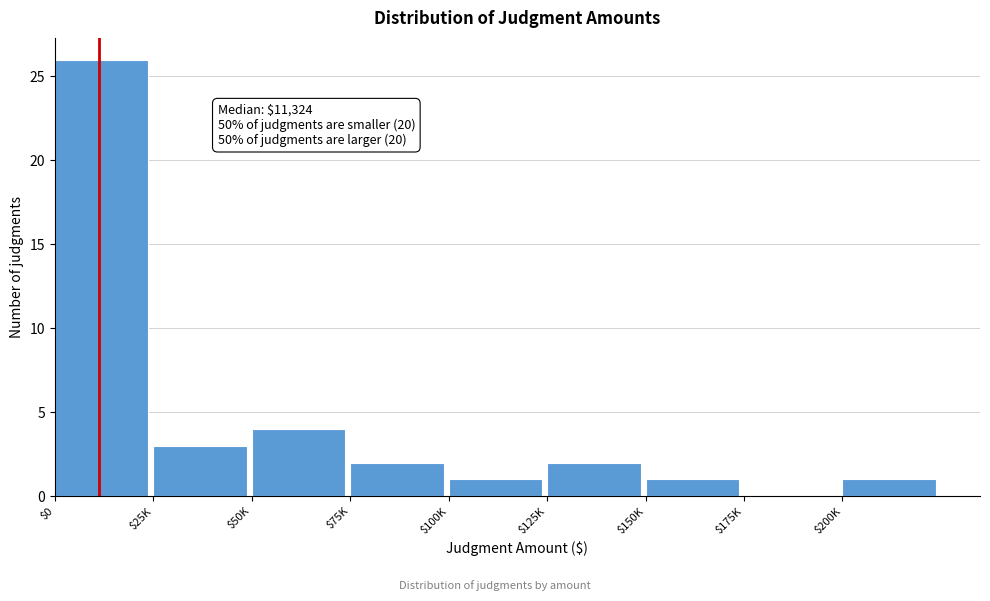

The value at $25K is 2. True or false?

False